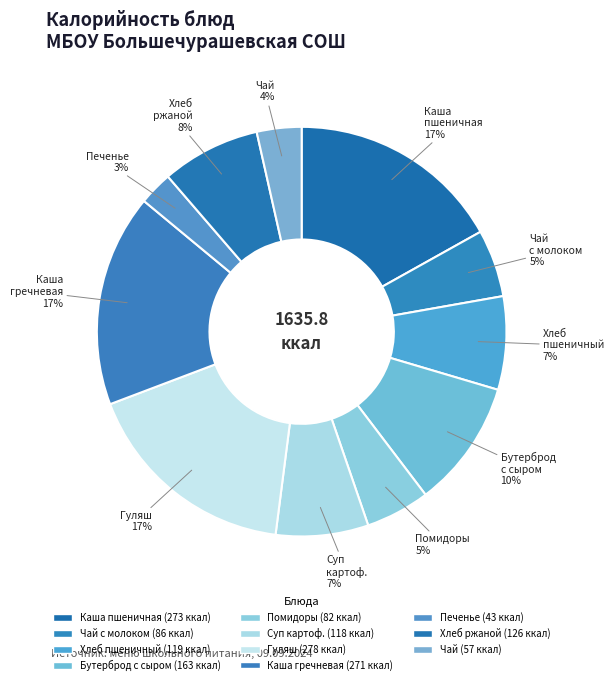

Count the number of slices in the pie.

11